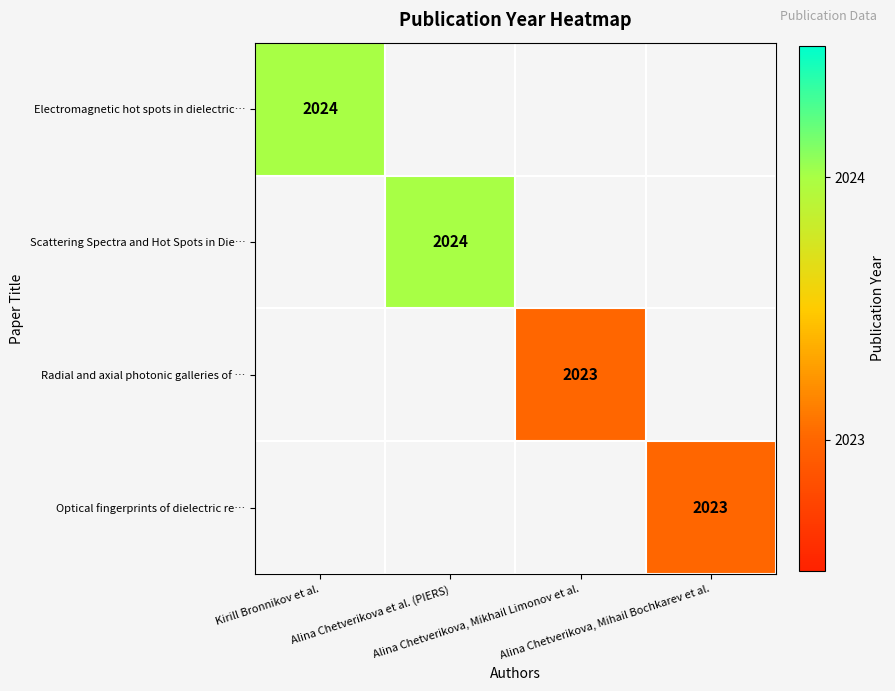

True or false: Optical fingerprints of dielectric re… has a value of 2023.0 at Аlina Сhetverikova, Mihail Bochkarev et al..

True